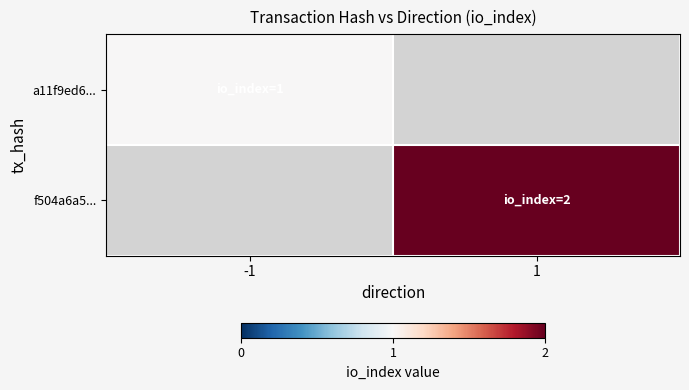

At which label does f504a6a5... reach its minimum?

-1